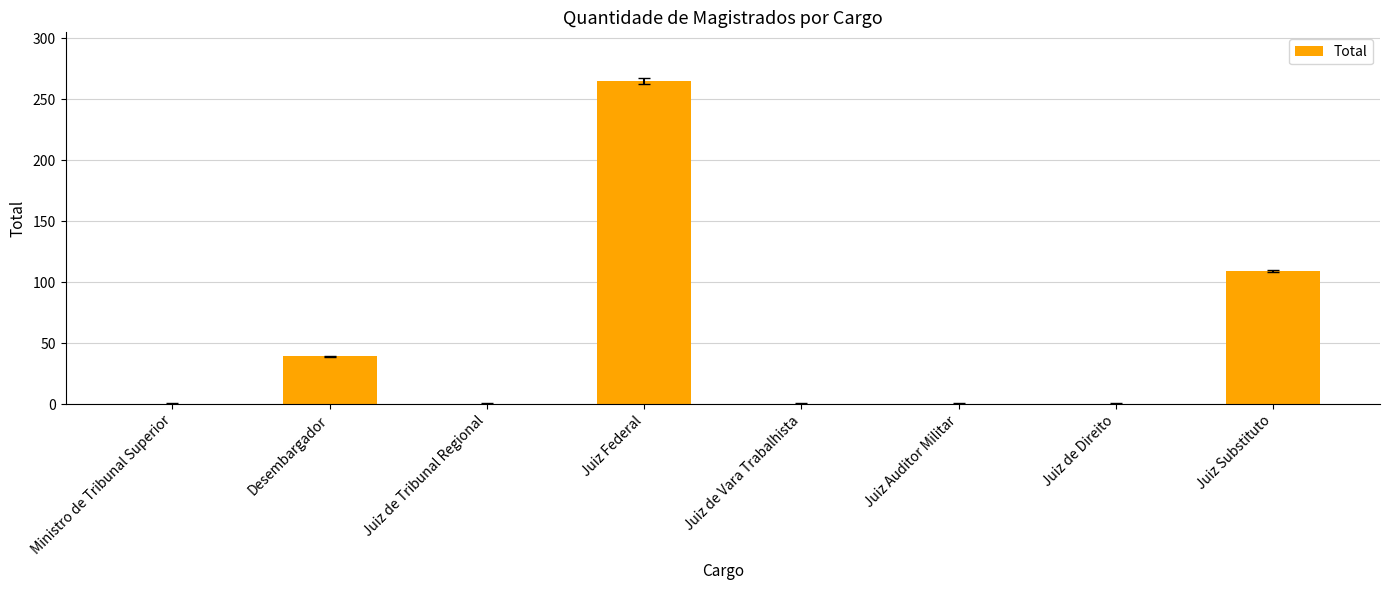

True or false: the data shows 0 at Juiz de Tribunal Regional.

True